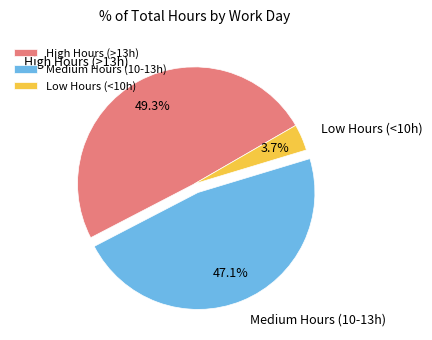

Which slice is the largest?

High Hours (>13h)